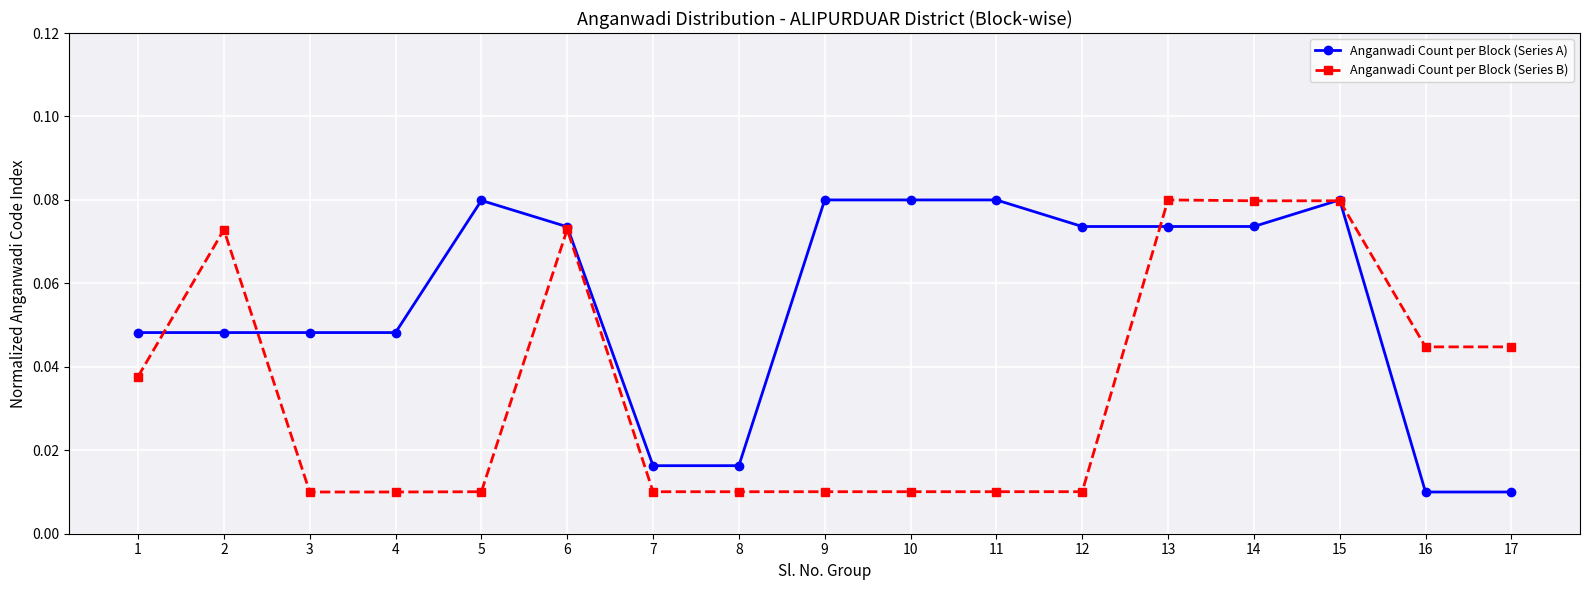

List the series in order of their overall mean, highest first.

Anganwadi Count per Block (Series A), Anganwadi Count per Block (Series B)